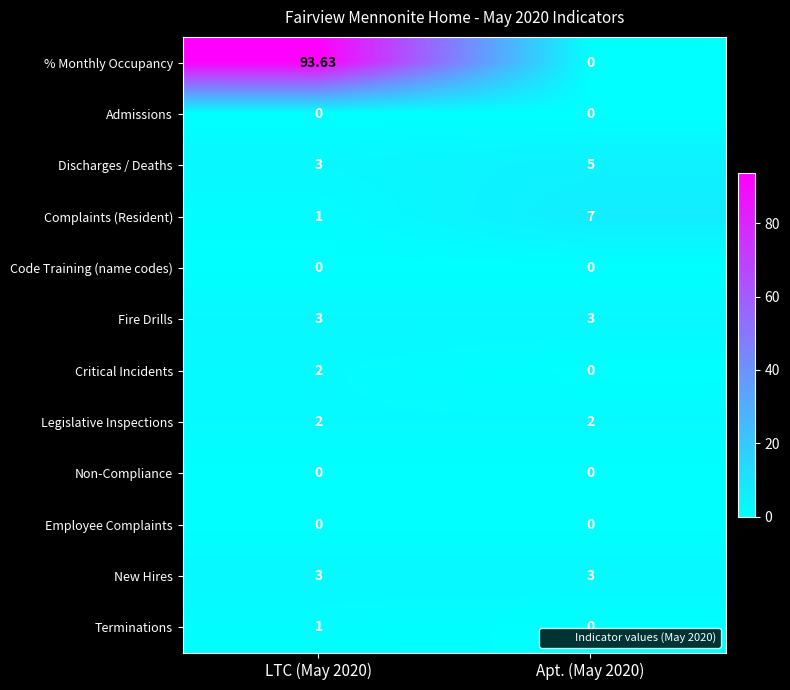

Which series has the largest total across all categories?

% Monthly Occupancy